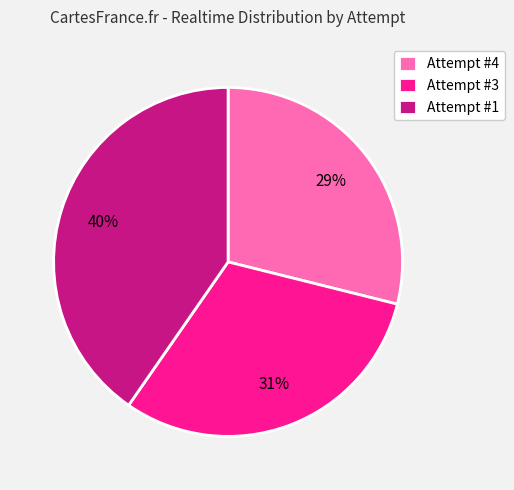

Which slice is the smallest?

Attempt #4